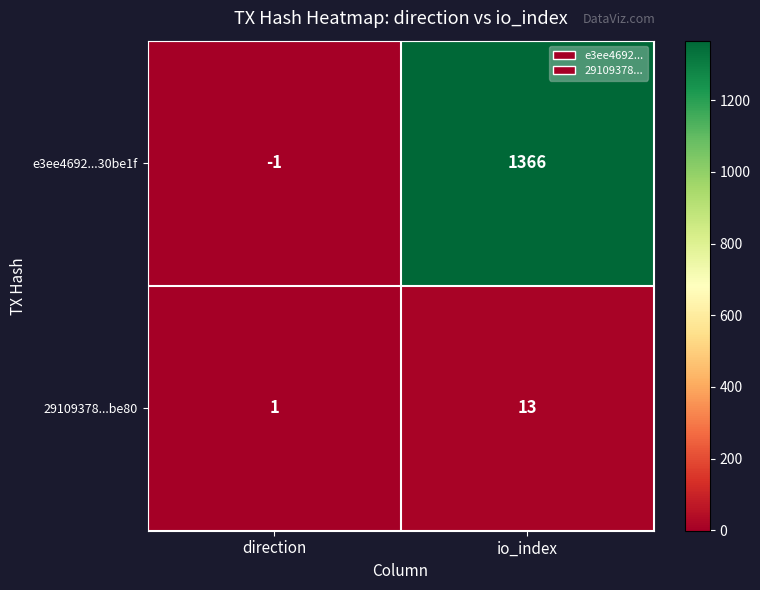

Reading left to right, list all the values displayed in this chart.

e3ee4692...30be1f: -1	1366
29109378...be80: 1	13